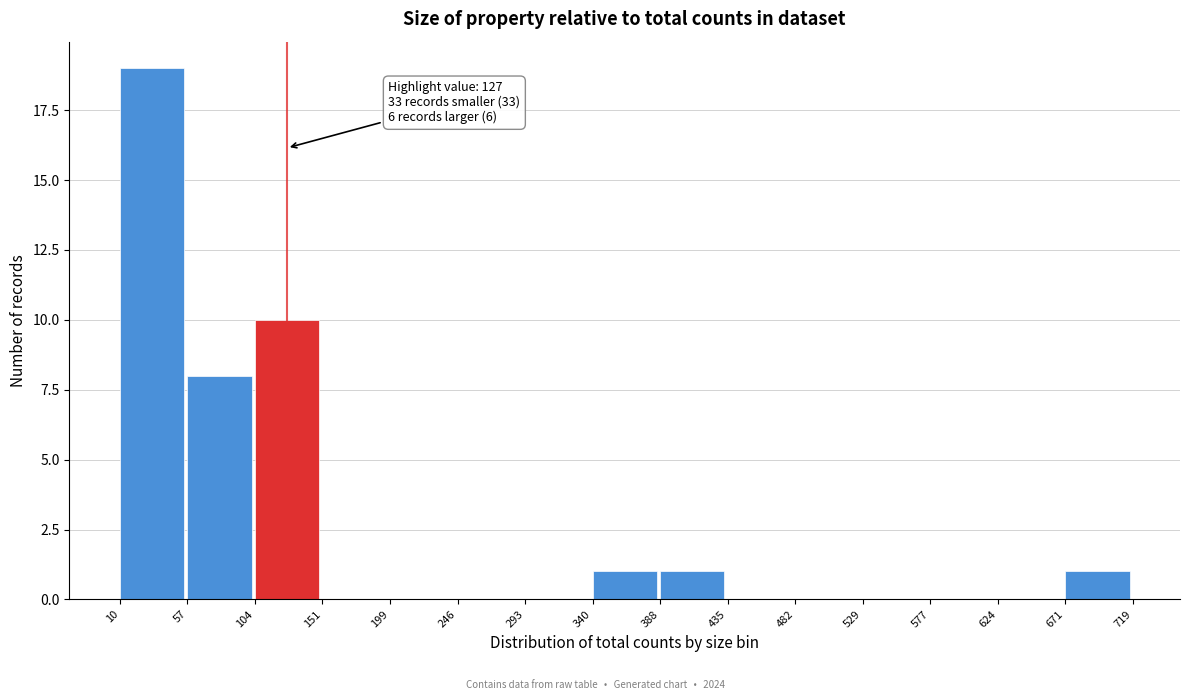

Over which range of the x-axis is the bar tallest?

10 to 57